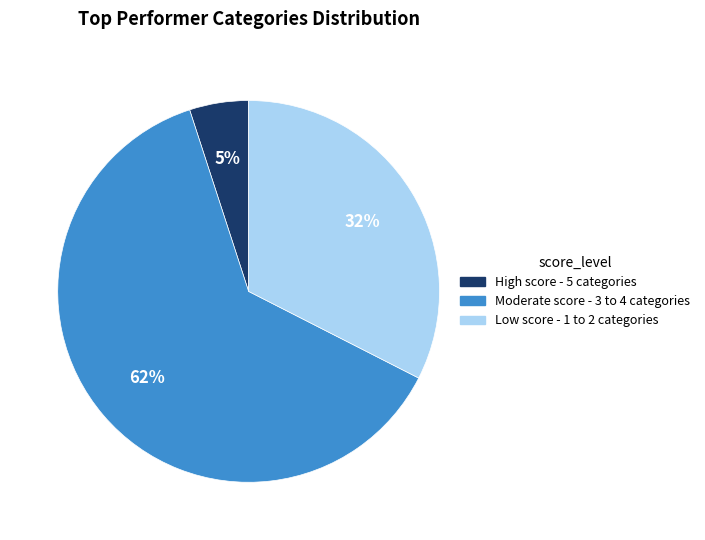

Is there any slice that represents more than half of the pie?

Yes